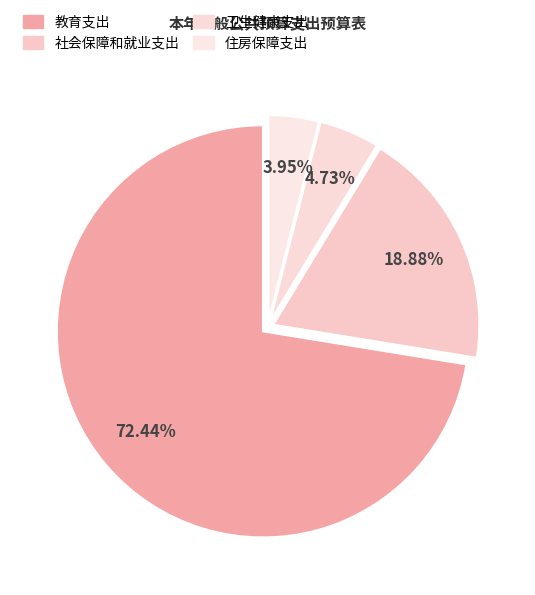

What percentage is the 教育支出 slice, to the nearest percent?

72%